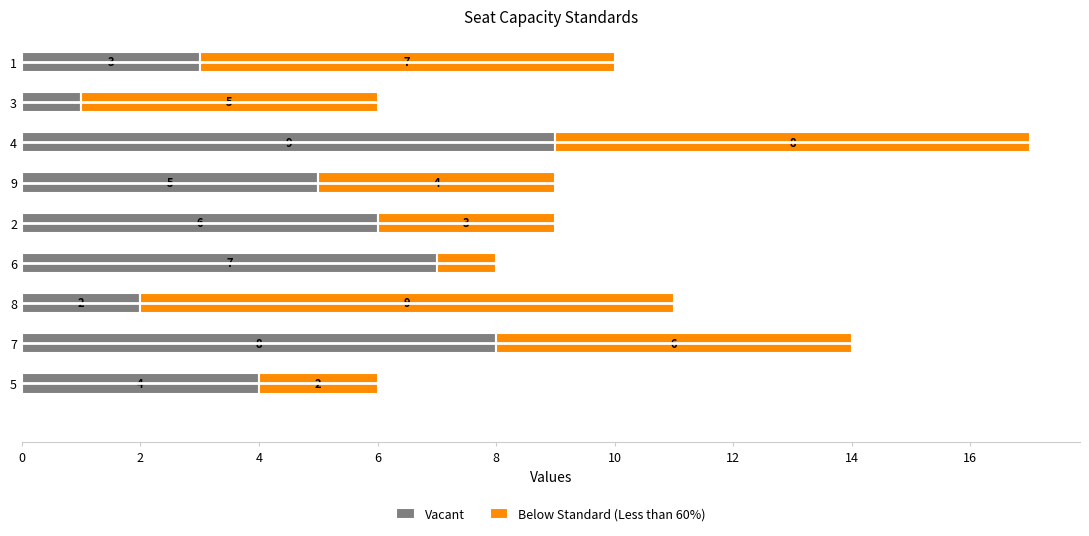

The value of Vacant at 7 is 8. True or false?

True